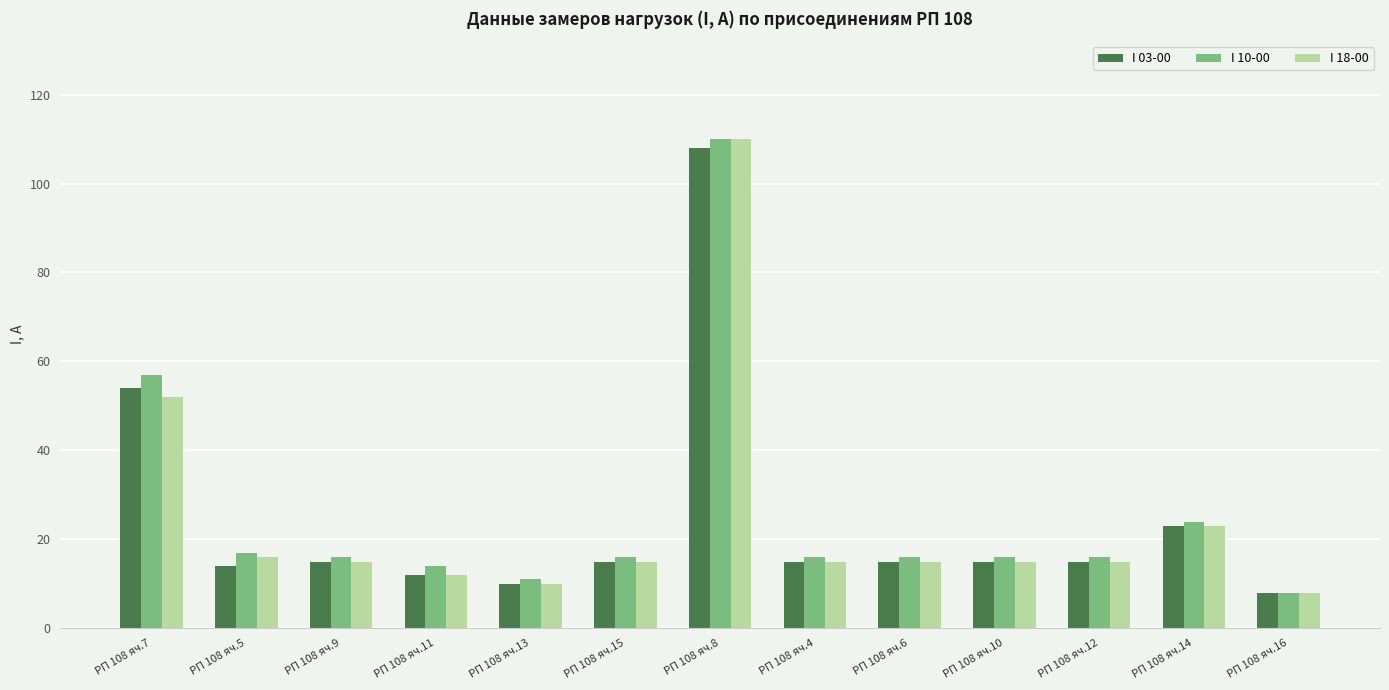

Where is I 03-00 nearest to the value 58?

РП 108 яч.7